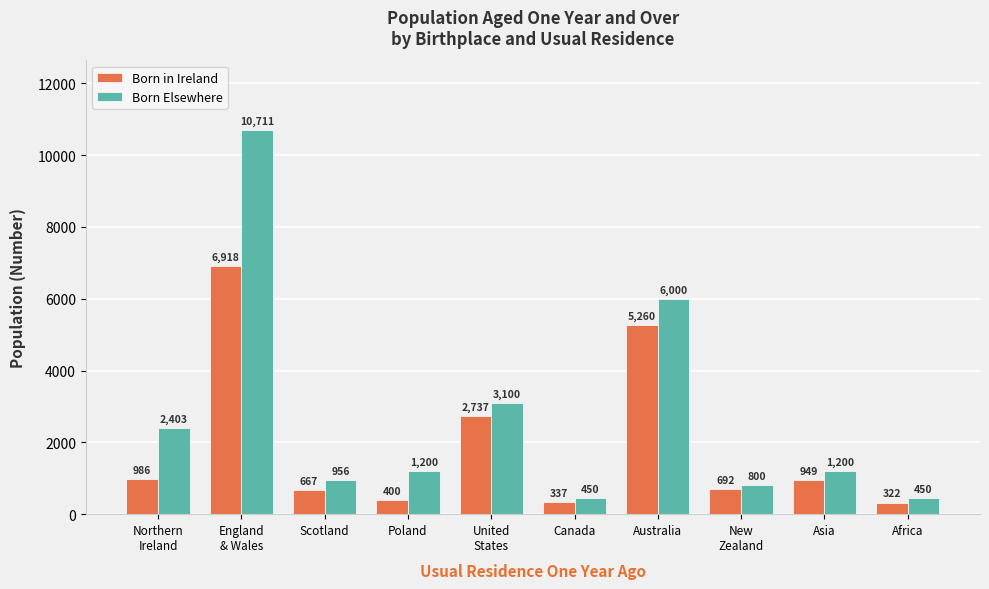

Where does the Born Elsewhere series first go above 1200?

Northern
Ireland